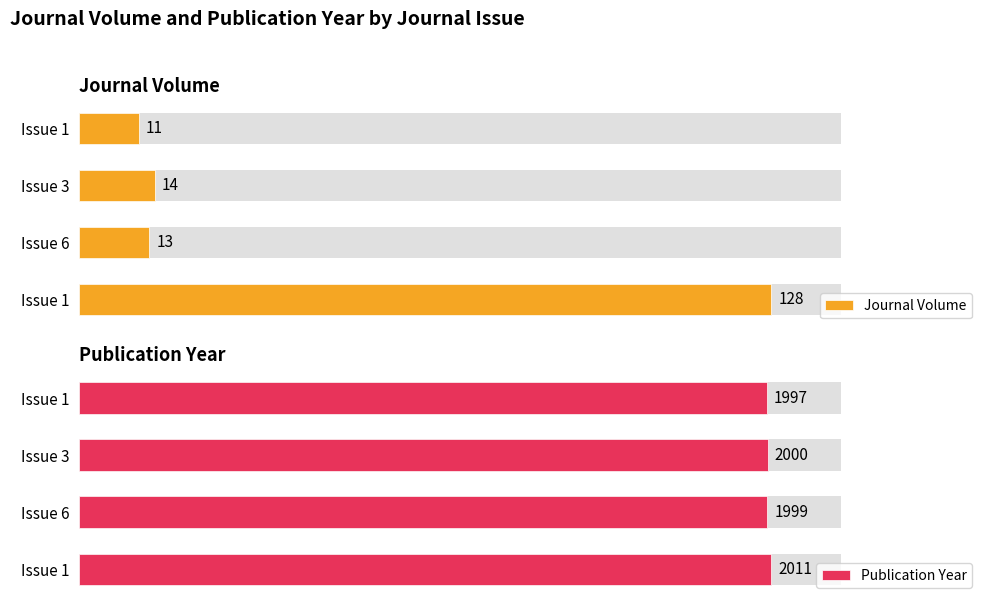

What is the difference between the Journal Volume values at Issue 6 and Issue 1?

115